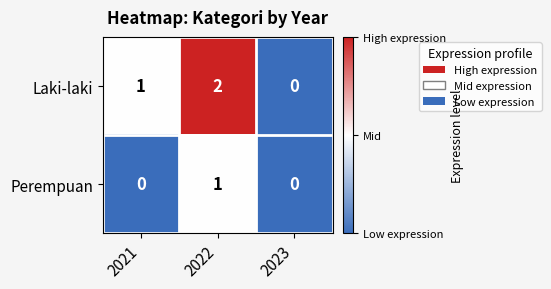

True or false: Laki-laki has a value of 1 at 2021.

True